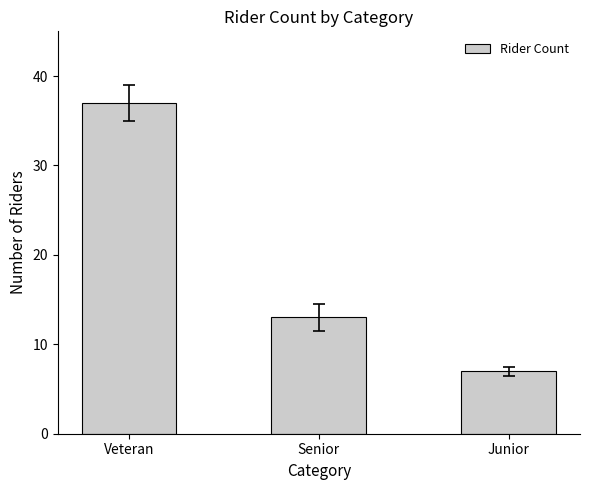

What is the value of the 3rd bar from the left?

7